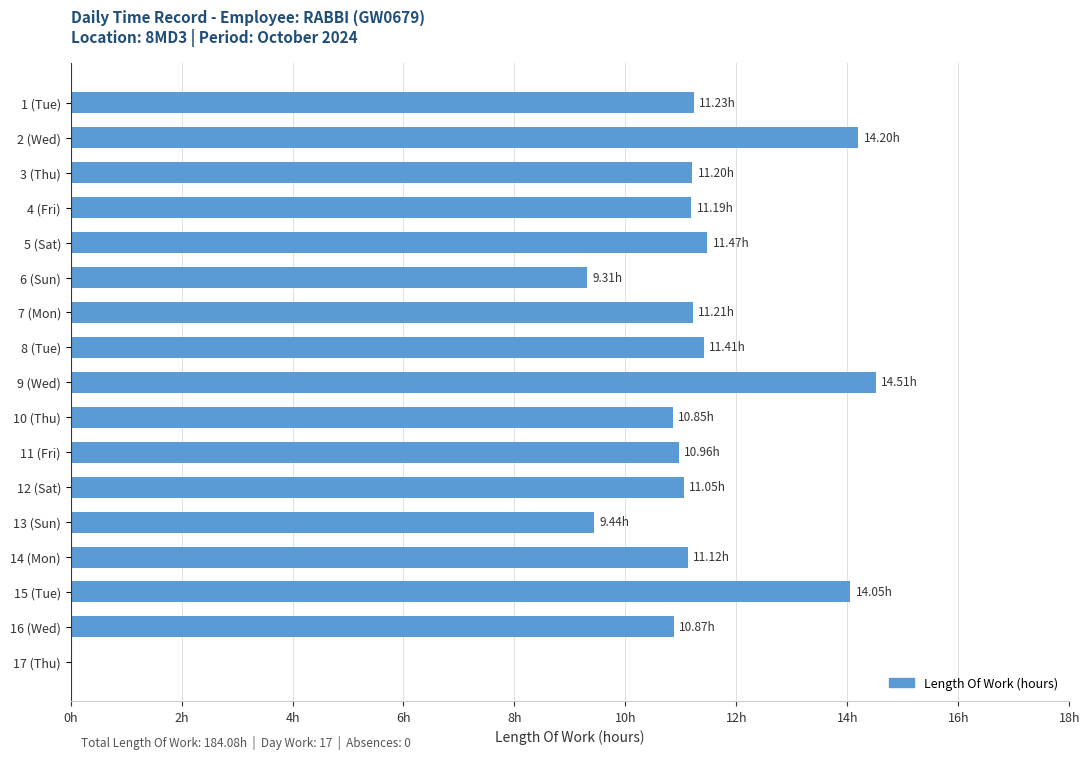

Count the number of categories in the chart.

17